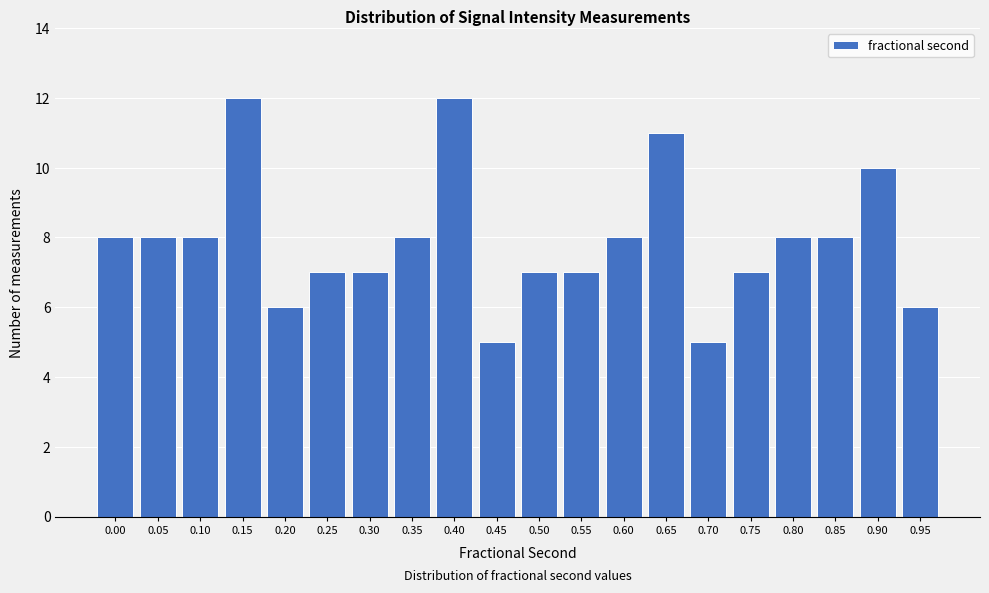

Reading left to right, what are all the values shown in this chart?

8	8	8	12	6	7	7	8	12	5	7	7	8	11	5	7	8	8	10	6